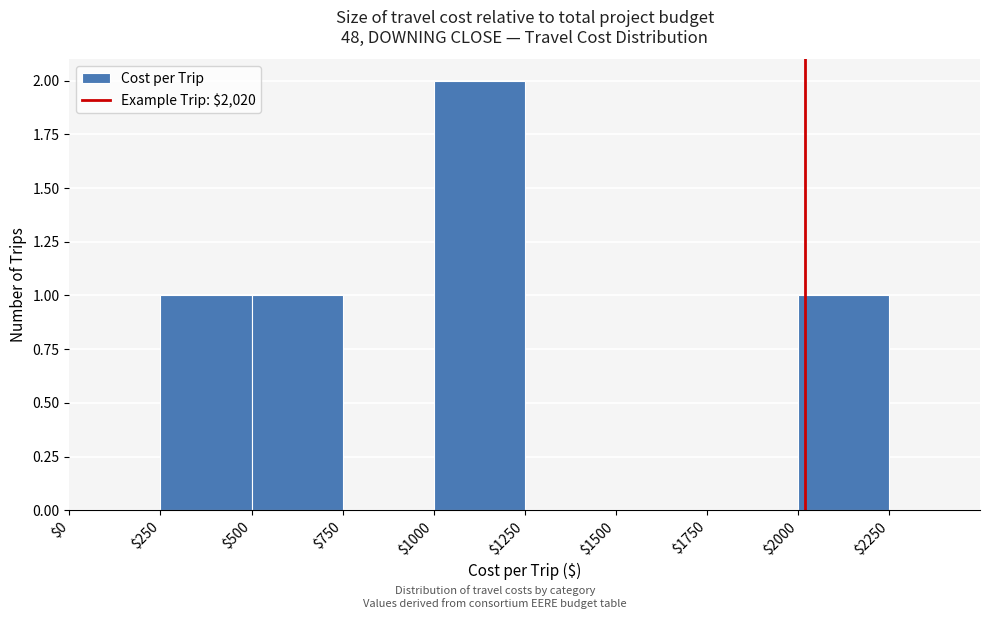

Reading left to right, list every bar in this chart as the range it spans on the x-axis followed by its height. The values are not printed on the chart, so give them approximately, as read against the axis.

$0 to $250: 0
$250 to $500: 1
$500 to $750: 1
$750 to $1000: 0
$1000 to $1250: 2
$1250 to $1500: 0
$1500 to $1750: 0
$1750 to $2000: 0
$2000 to $2250: 1